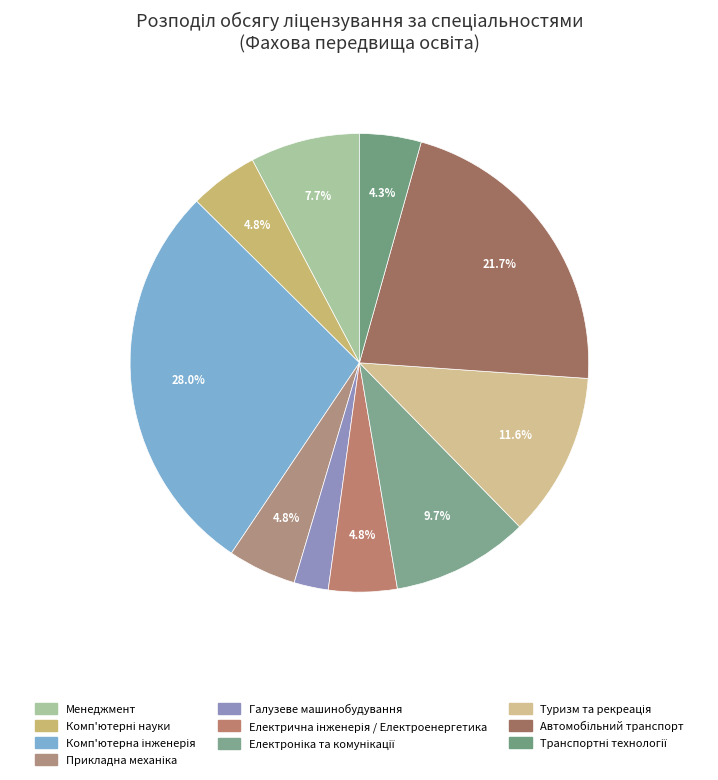

To the nearest percent, what is the difference between the Менеджмент and Комп'ютерні науки slice percentages?

3%